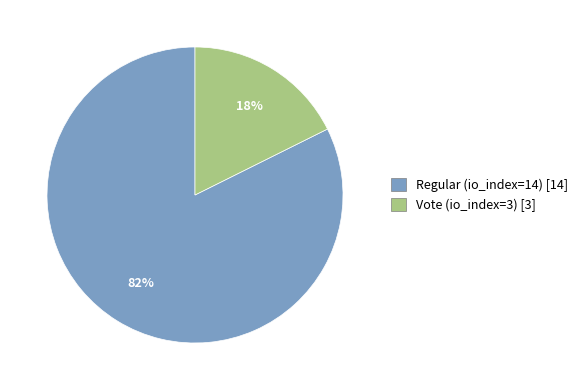

How many segments does this pie chart have?

2